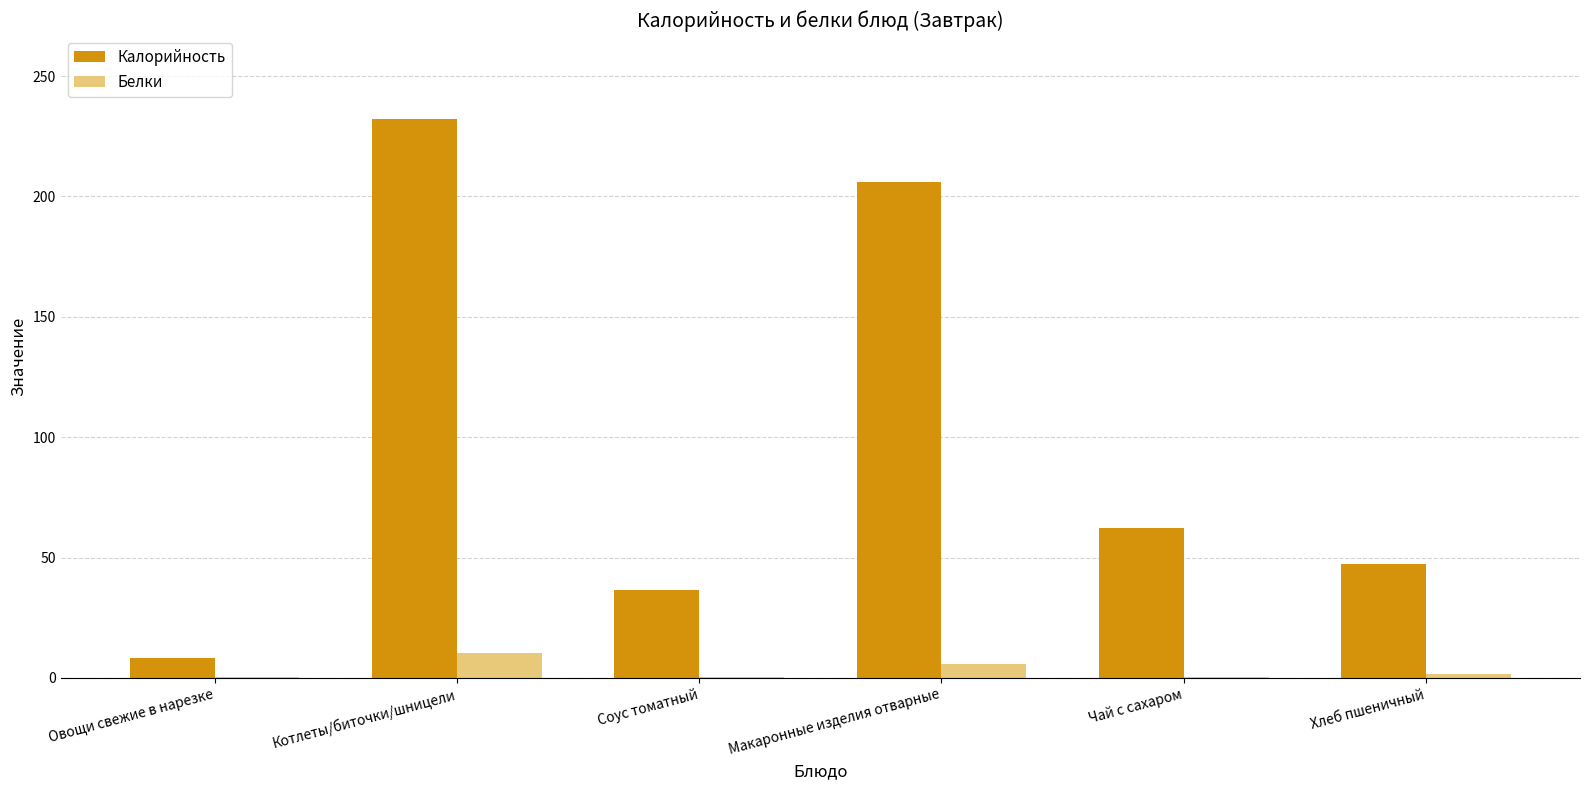

Is it true that Калорийность equals 232.2 at Котлеты/биточки/шницели?

True